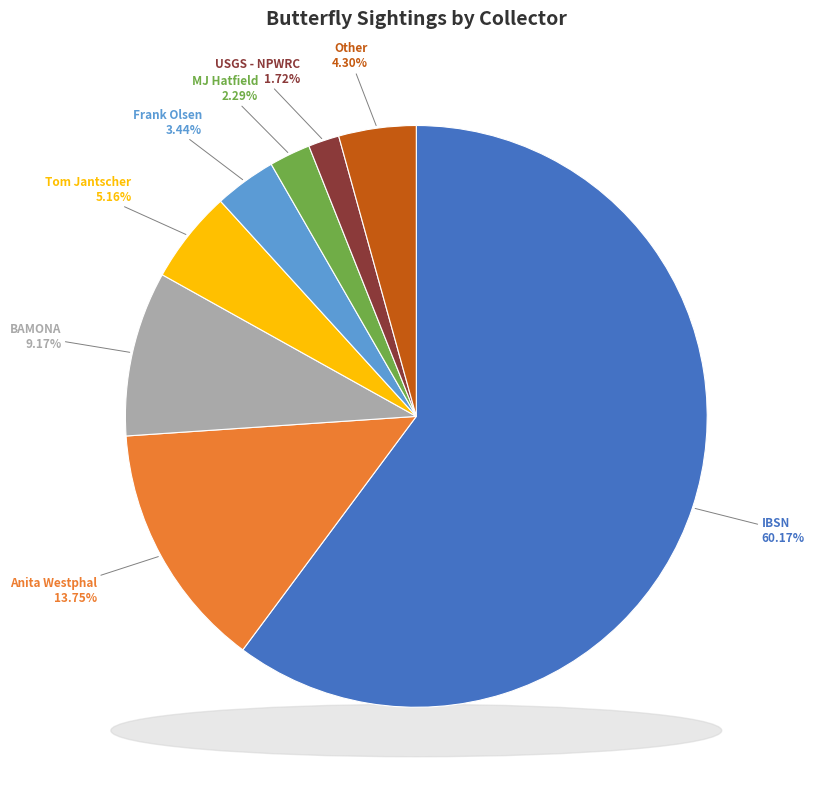

Which category has the biggest portion of the pie?

IBSN